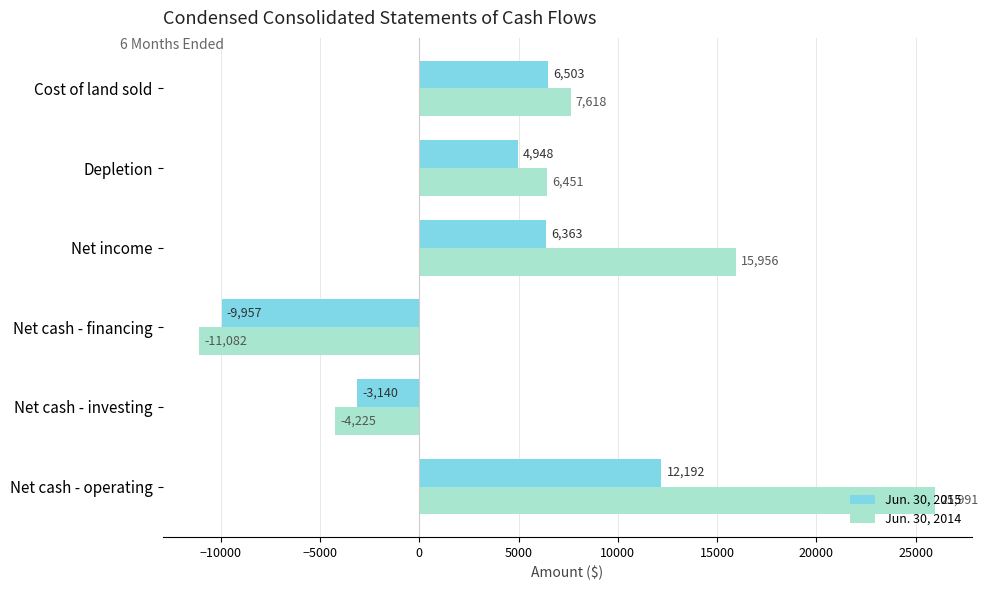

What is the difference between the maximum and minimum values in the Jun. 30, 2015 series?

22149